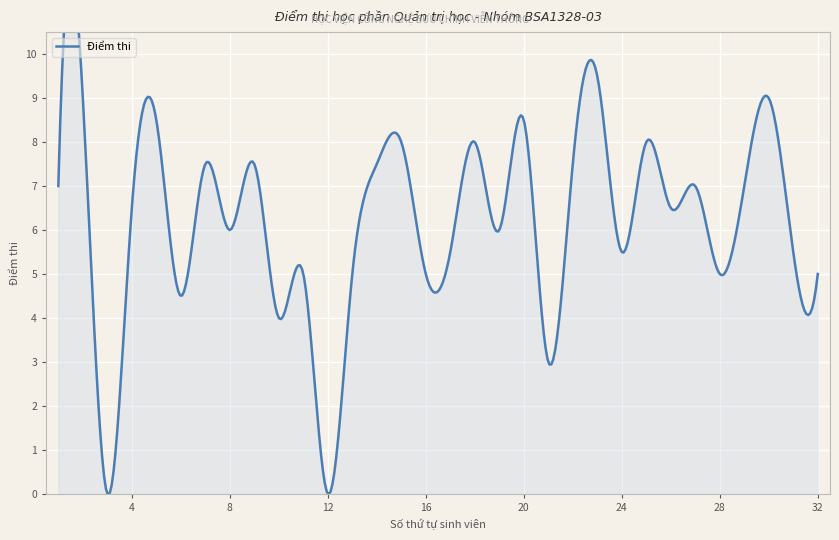

Rank the categories by value from lowest to highest.

3, 12, 21, 10, 6, 11, 13, 16, 28, 32, 17, 24, 31, 8, 19, 4, 26, 1, 27, 29, 7, 9, 14, 22, 15, 18, 25, 5, 20, 2, 30, 23